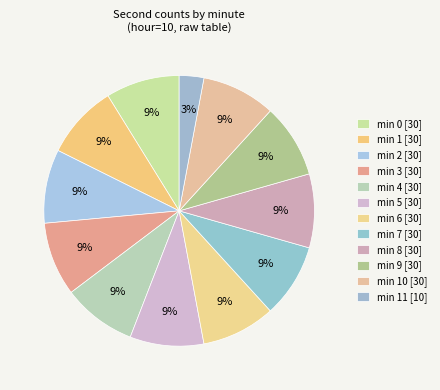

How many segments does this pie chart have?

12